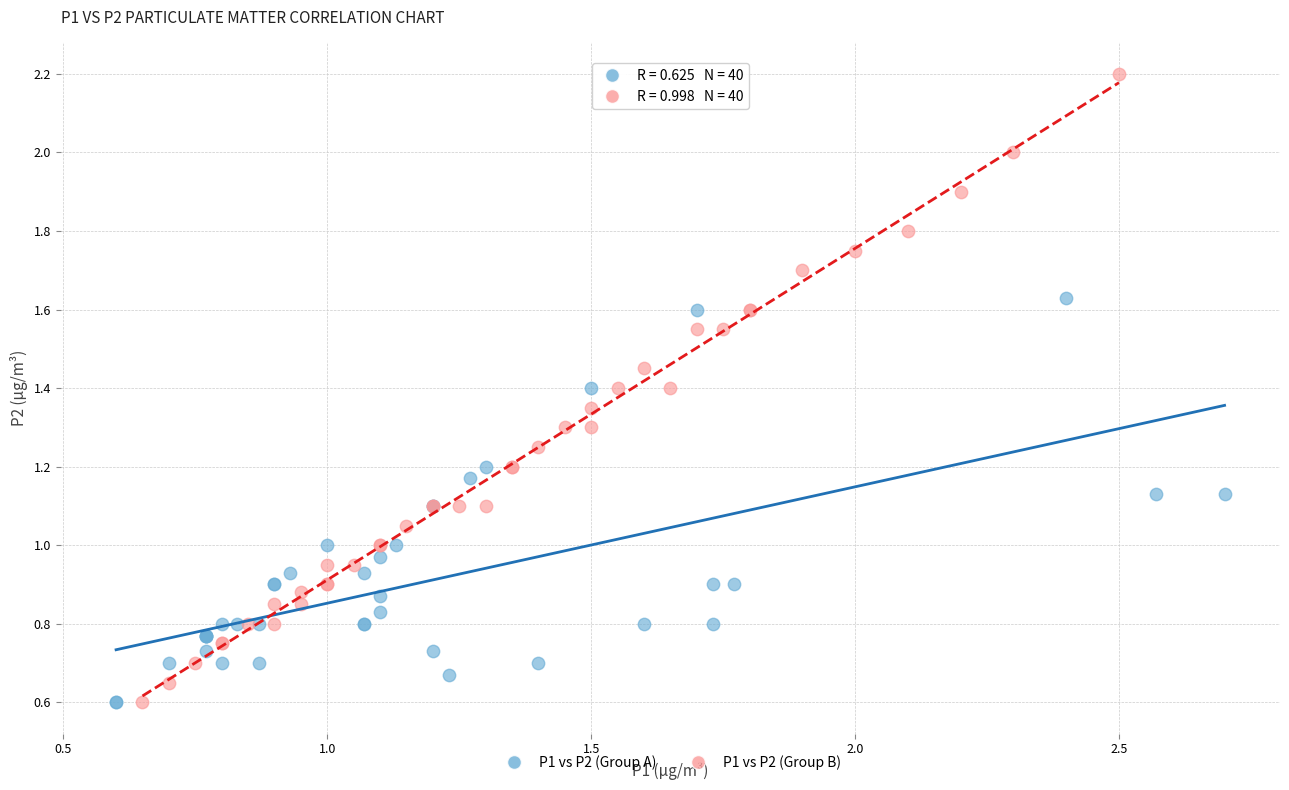

Which series has the largest Y range (max minus min)?

P1 vs P2 (Group B)